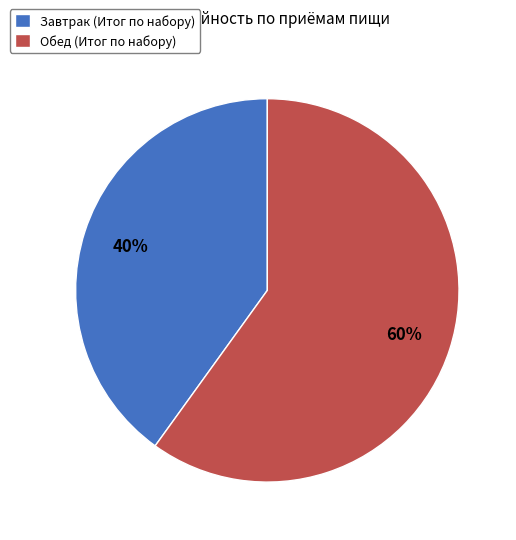

How many segments does this pie chart have?

2